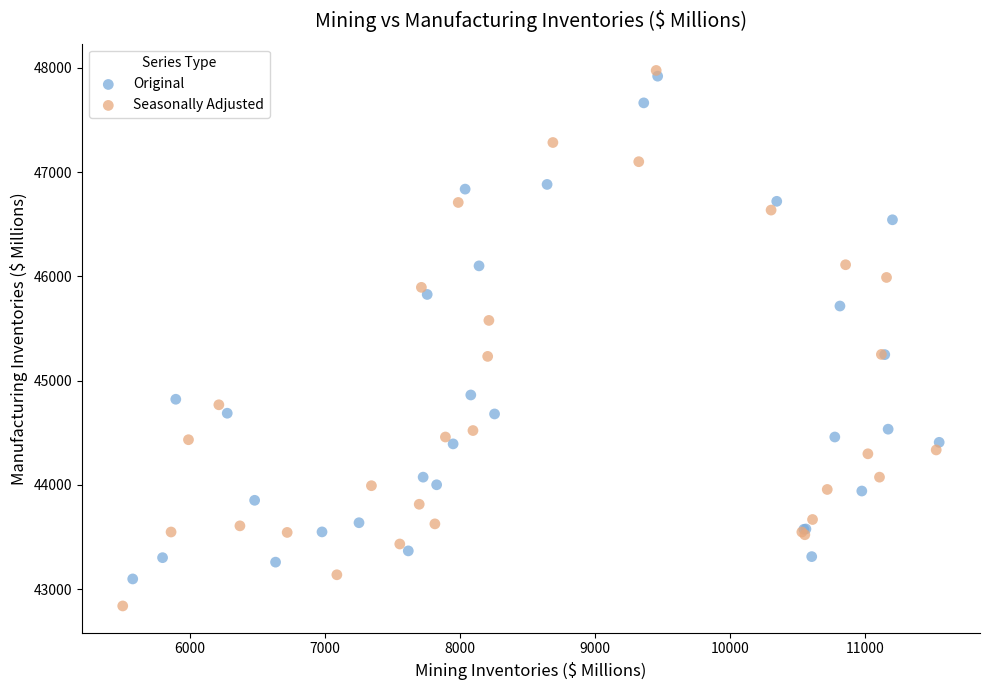

Which series contains the lowest Y value?

Seasonally Adjusted